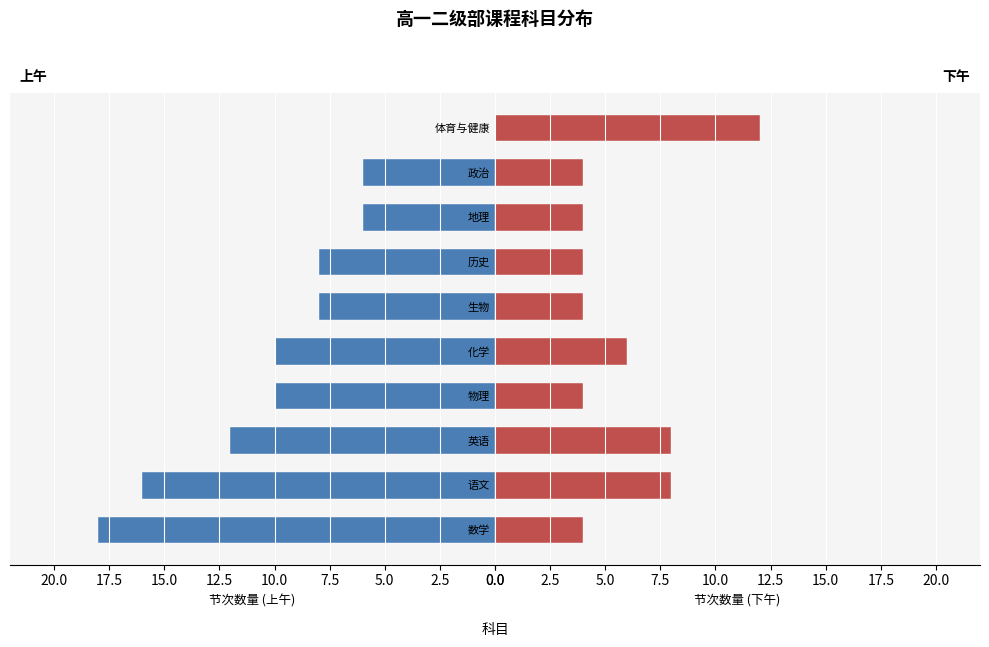

Which has a higher value, 生物 or 政治?

生物